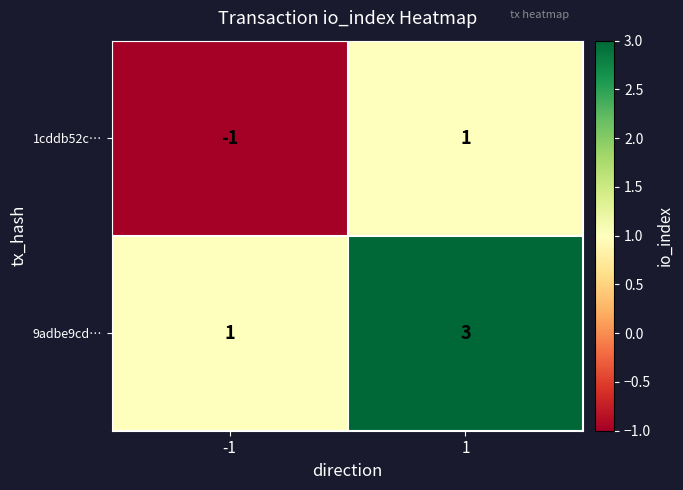

What is the maximum value shown in the chart?

3